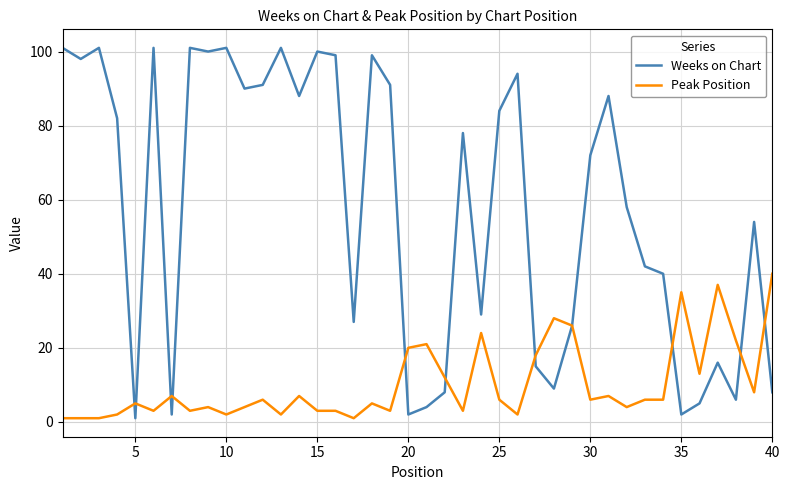

Which series has the widest spread of values?

Weeks on Chart